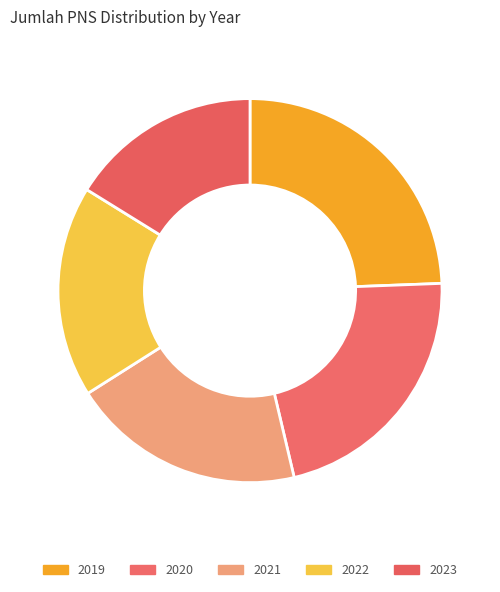

To the nearest percent, what percentage of the pie is 2022?

18%